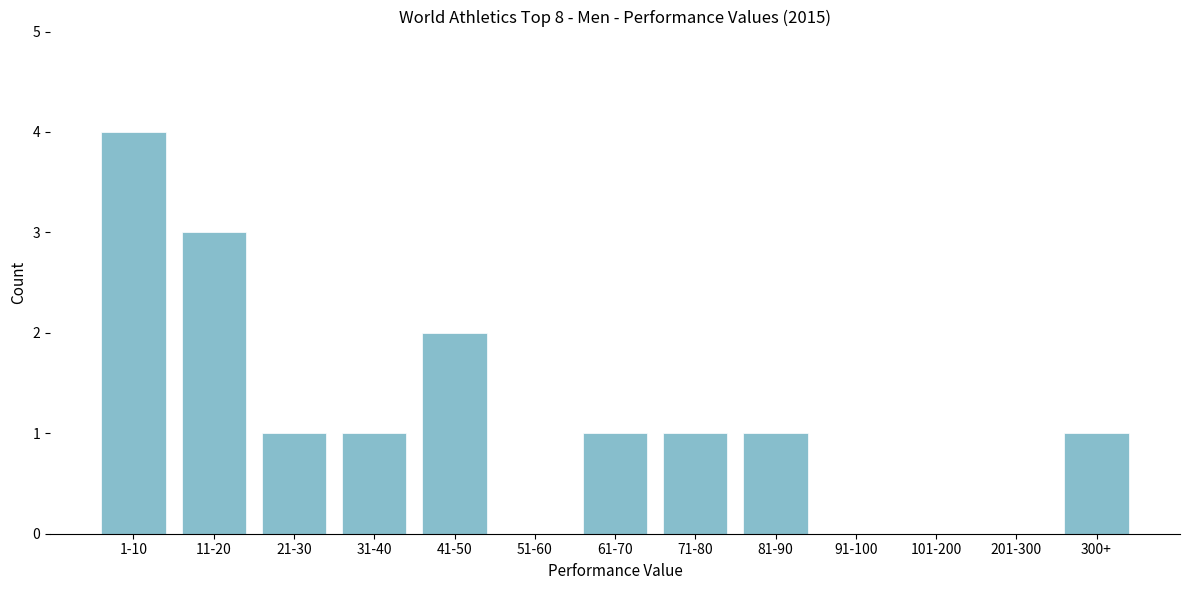

Reading right to left, list all the values displayed in this chart.

300+=1	201-300=0	101-200=0	91-100=0	81-90=1	71-80=1	61-70=1	51-60=0	41-50=2	31-40=1	21-30=1	11-20=3	1-10=4